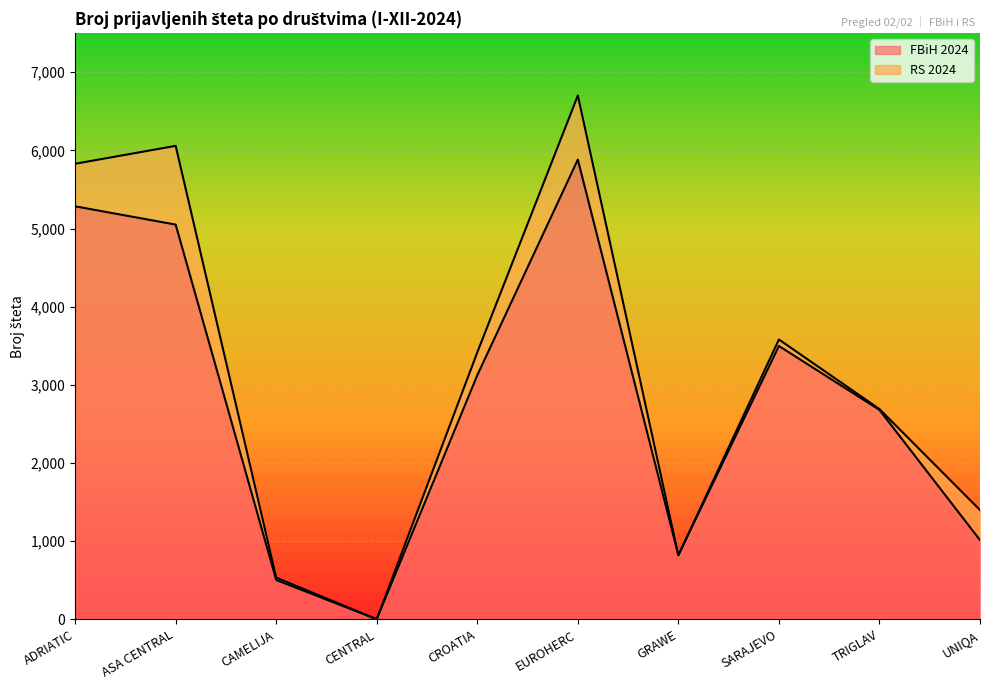

The value at CROATIA is 3123. True or false?

True